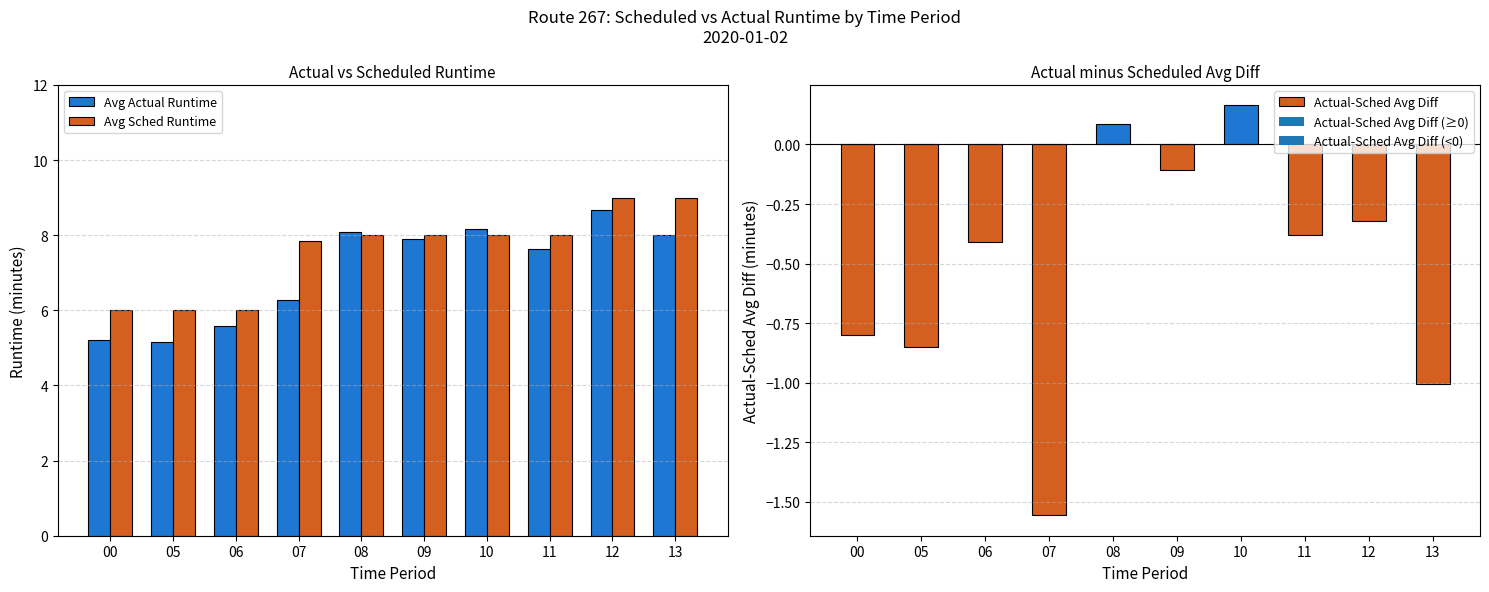

What are all the series names shown in the legend?

Avg Actual Runtime, Avg Sched Runtime